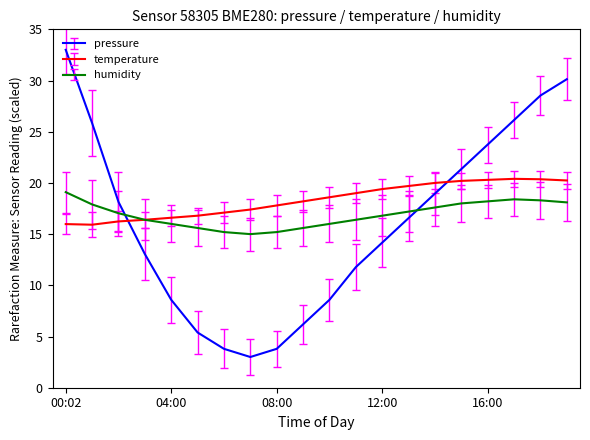

How many intersections are there between humidity and pressure?

2